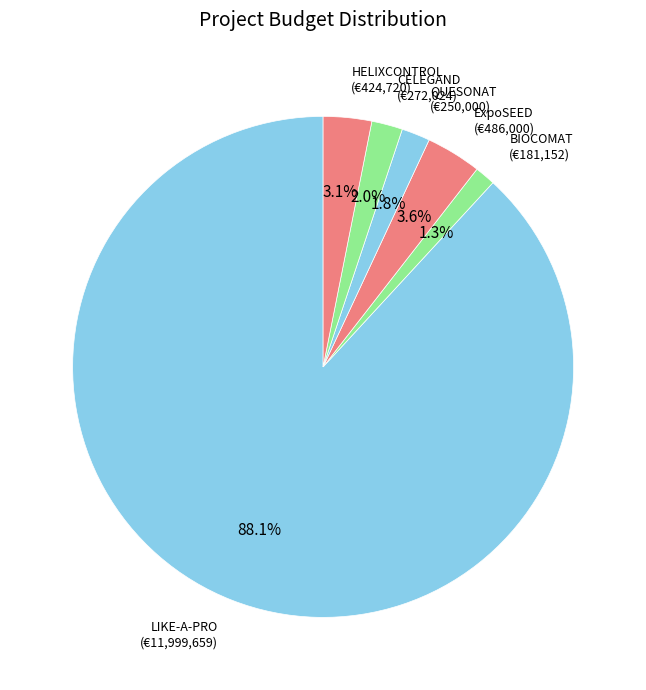

What is the largest slice in the pie chart?

LIKE-A-PRO